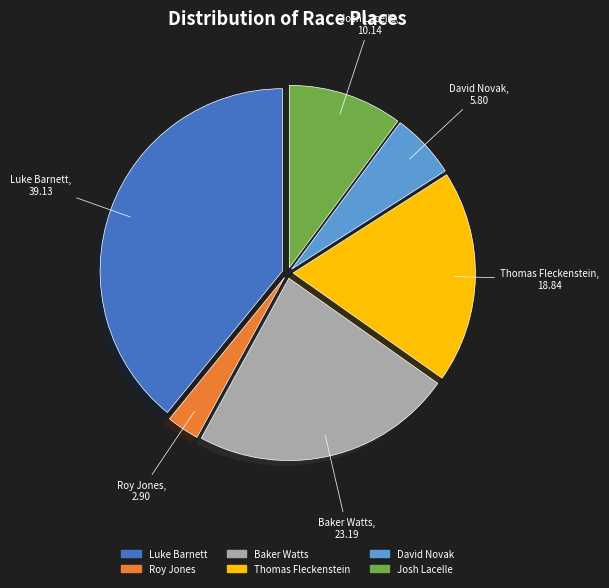

Combined, do Baker Watts and Josh Lacelle account for over 50%?

No